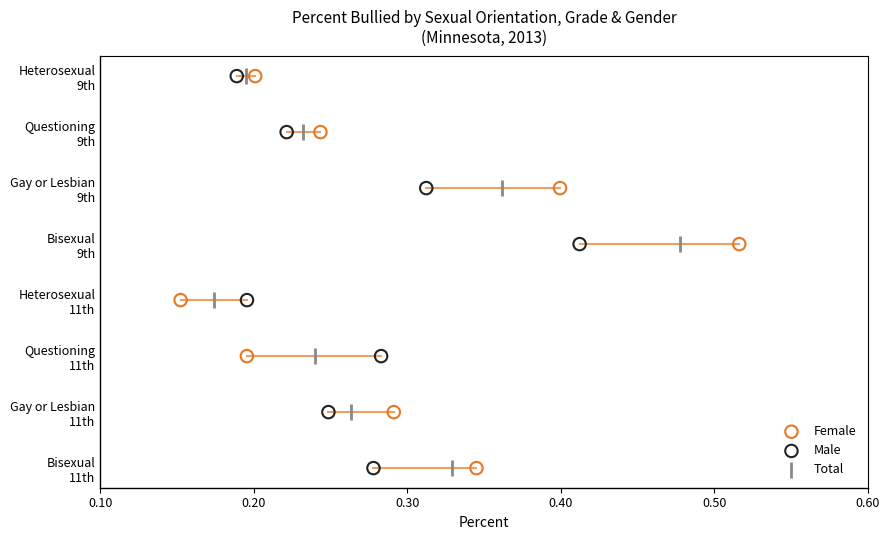

Which series has the largest Y range (max minus min)?

Female